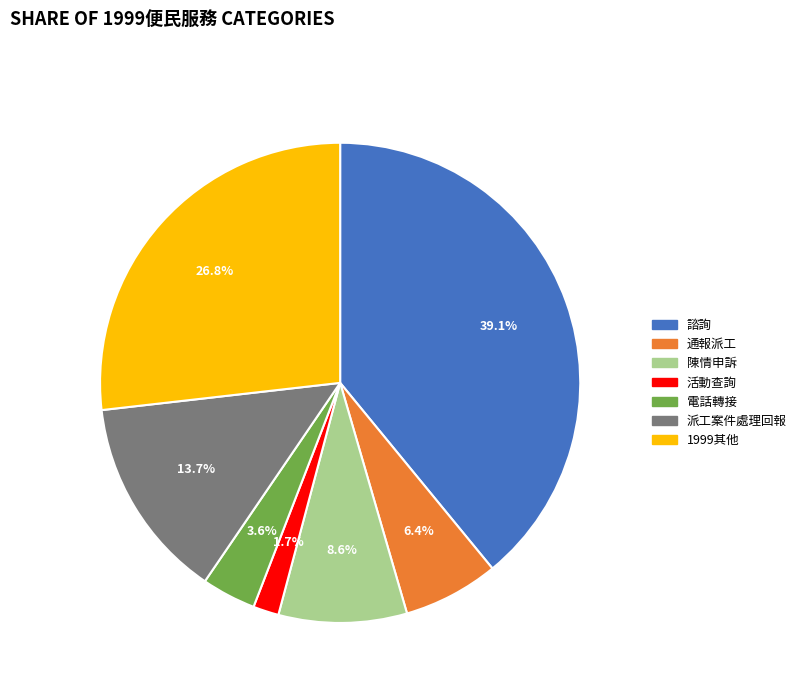

How many segments does this pie chart have?

7